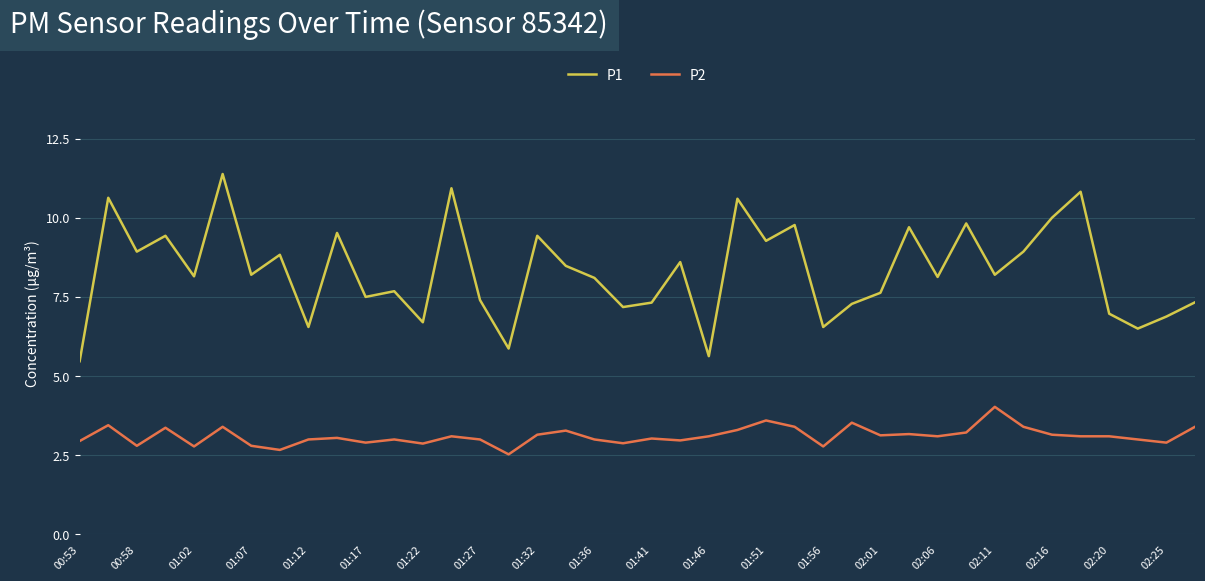

What is the smallest value displayed?

2.5